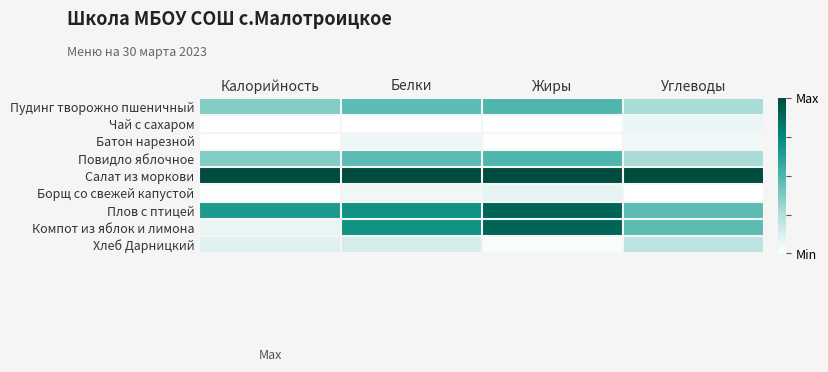

At how many categories does at least one series exceed 0?

4